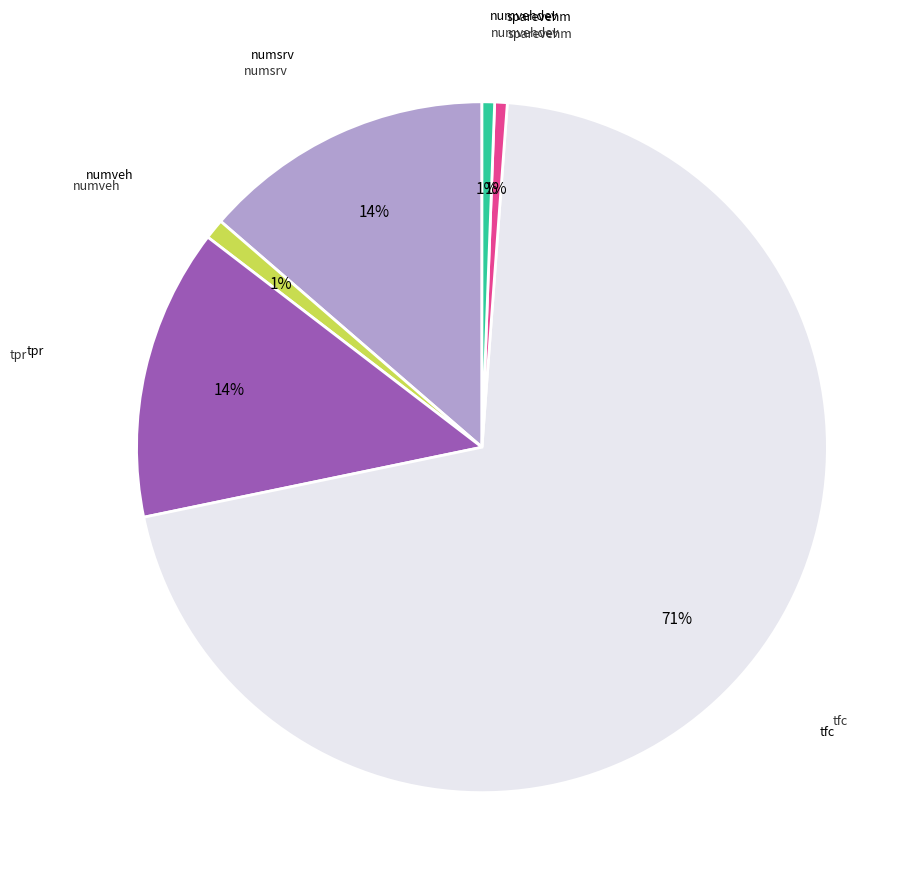

To the nearest percent, what is the average slice percentage?

17%